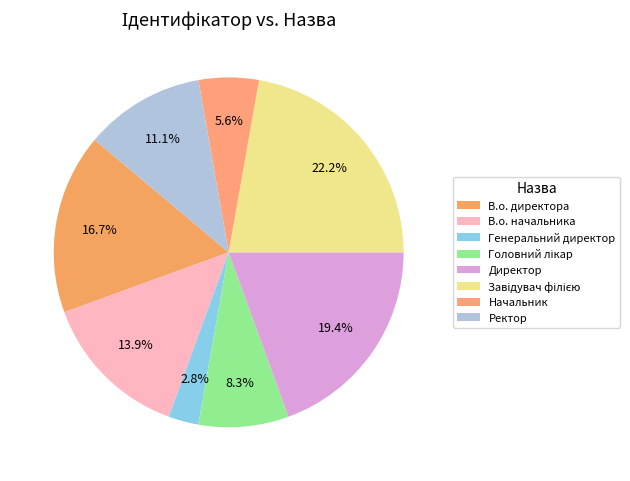

To the nearest percent, what is the difference between the largest and smallest slice percentages?

19%